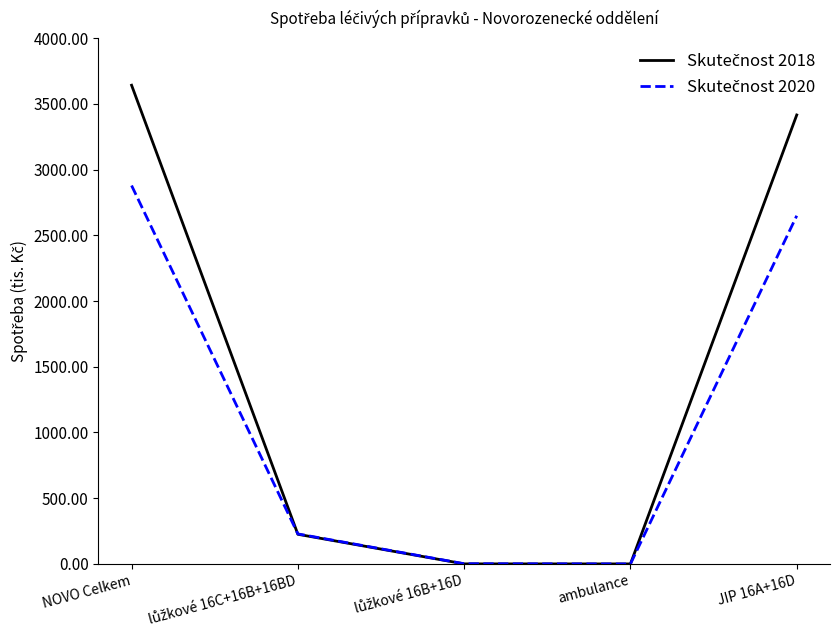

At which category is the sum across all series the highest?

NOVO Celkem